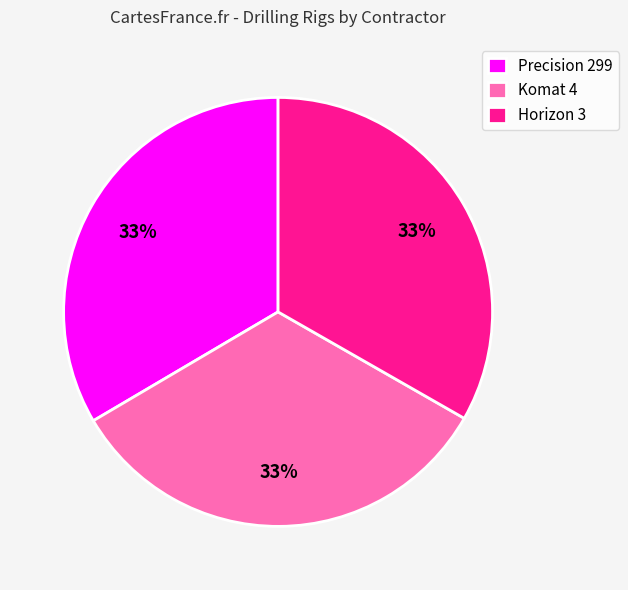

To the nearest percent, what percentage of the pie is Komat 4?

33%